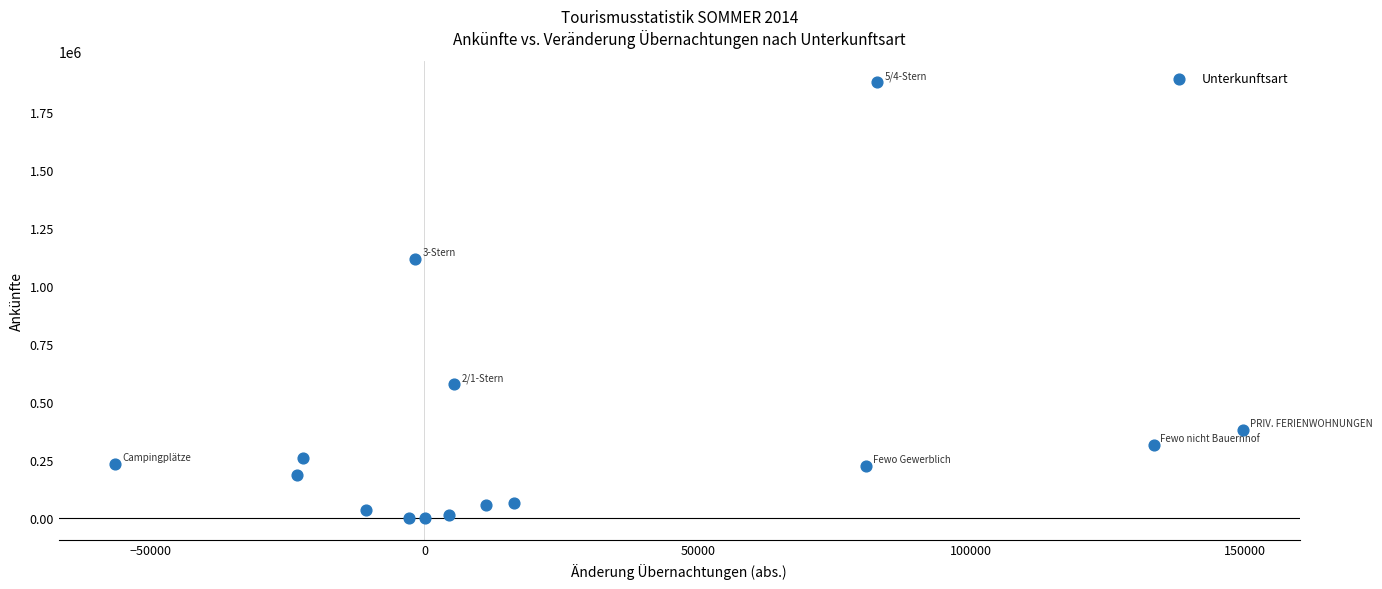

What Y value in the scatter plot is closest to 938582?

1115430